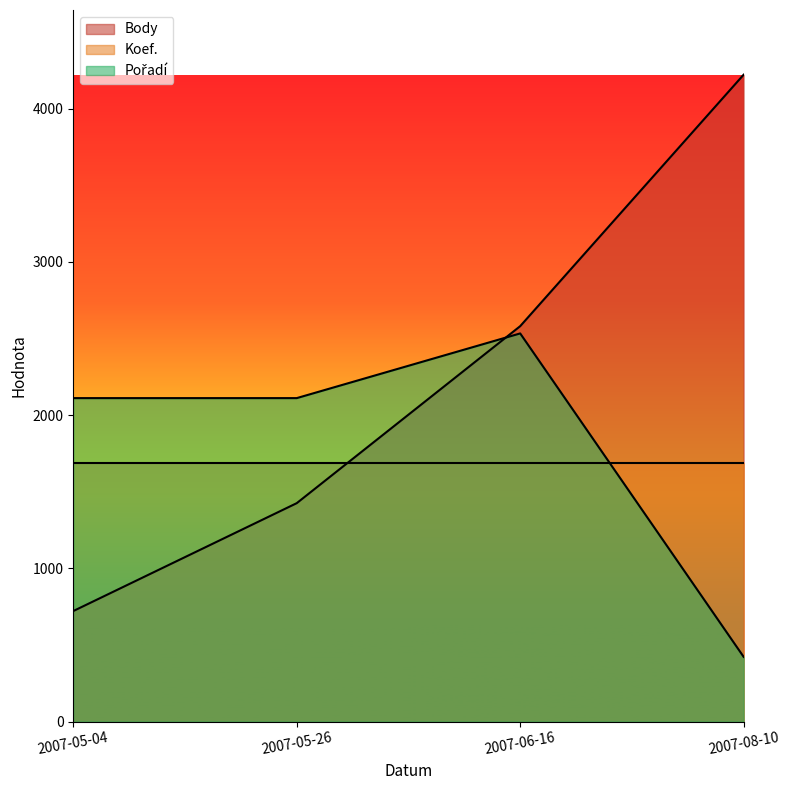

How many times do Body and Koef. cross each other?

1